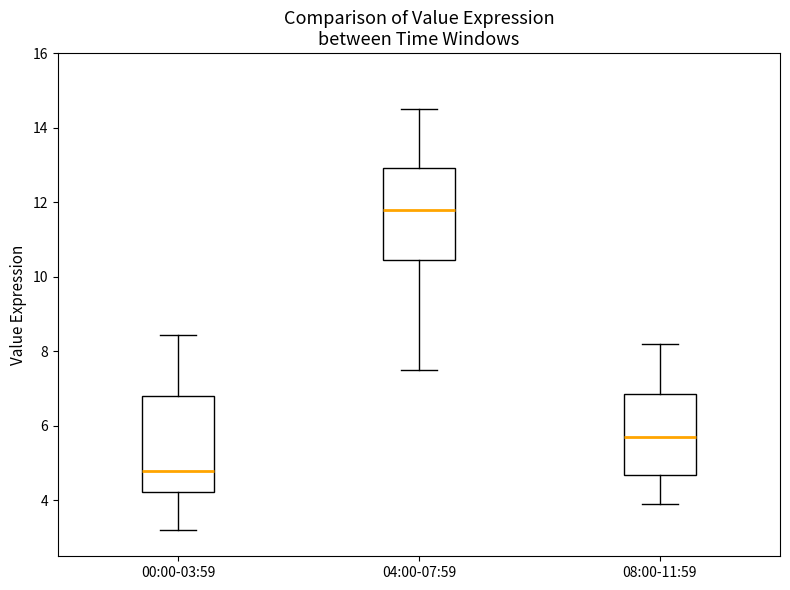

Reading left to right, transcribe this box plot: for each box, give where its median line is, the range the box spans, and where its two whiskers end, as read against the y-axis. The values are not printed on the chart, so give them approximately, as read against the axis.

00:00-03:59: median 4.8, box 4.2 to 6.8, whiskers 3.2 to 8.4
04:00-07:59: median 11.8, box 10.4 to 13.0, whiskers 7.6 to 14.6
08:00-11:59: median 5.8, box 4.6 to 6.8, whiskers 4.0 to 8.2